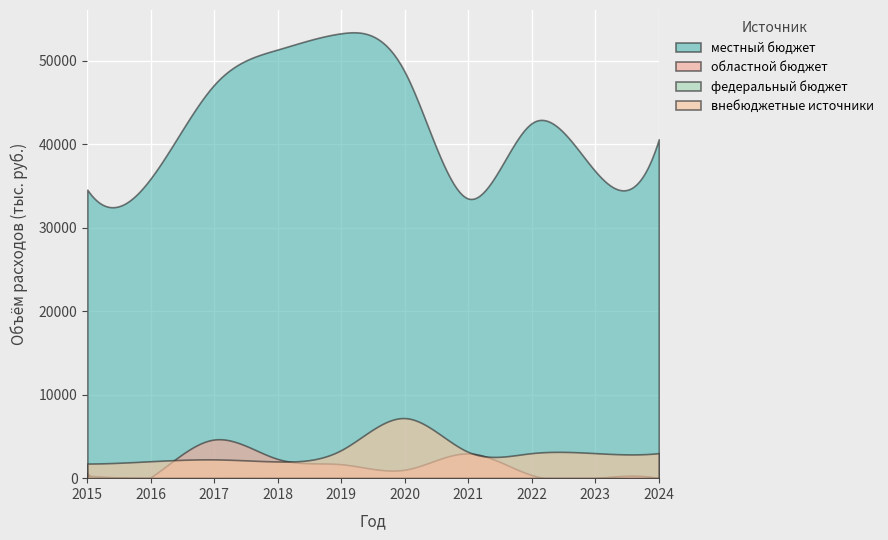

Reading left to right, what are all the values shown in this chart?

местный бюджет: 34571.6	35941.9	47162.3	51372.8	53312.9	48675.5	33506.9	42545.7	36790.0	40610.0
областной бюджет: 605.6	111.8	4632.5	2301.0	1672.7	1017.1	2967.0	373.9	0.0	0.0
федеральный бюджет: 289.8	0.0	0.0	0.0	0.0	0.0	0.0	0.0	0.0	0.0
внебюджетные источники: 1750.0	2030.0	2250.0	2000.0	3373.7	7200.0	3146.0	3000.0	3000.0	3000.0